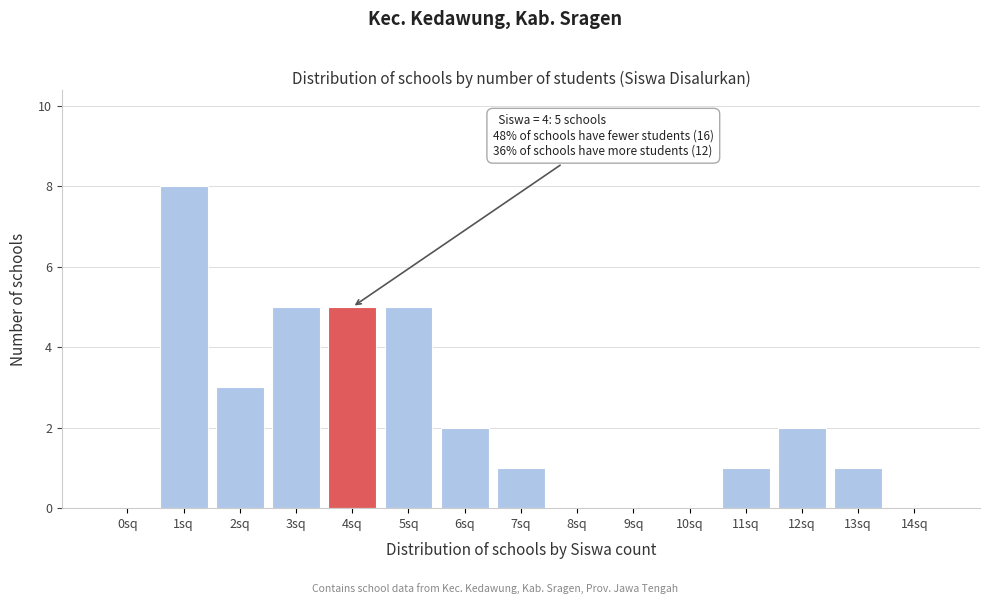

Reading left to right, what are all the values shown in this chart?

0sq=0	1sq=8	2sq=3	3sq=5	4sq=5	5sq=5	6sq=2	7sq=1	8sq=0	9sq=0	10sq=0	11sq=1	12sq=2	13sq=1	14sq=0